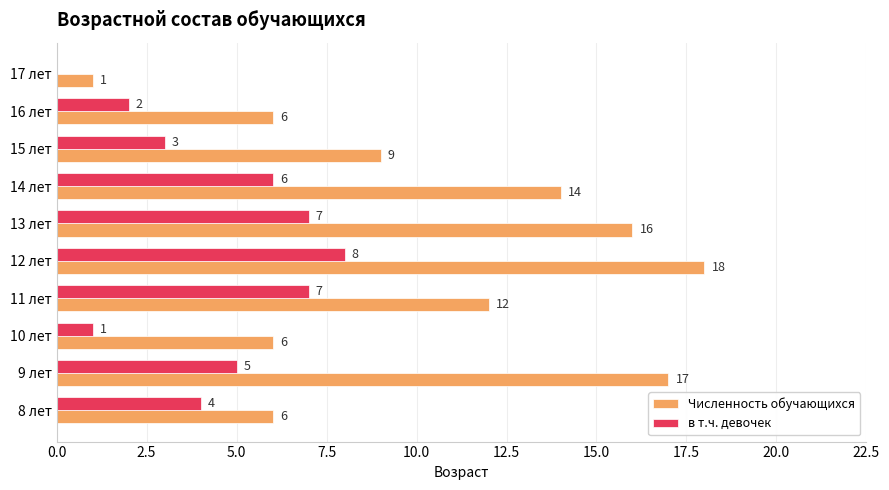

Which series has the largest total across all categories?

Численность обучающихся